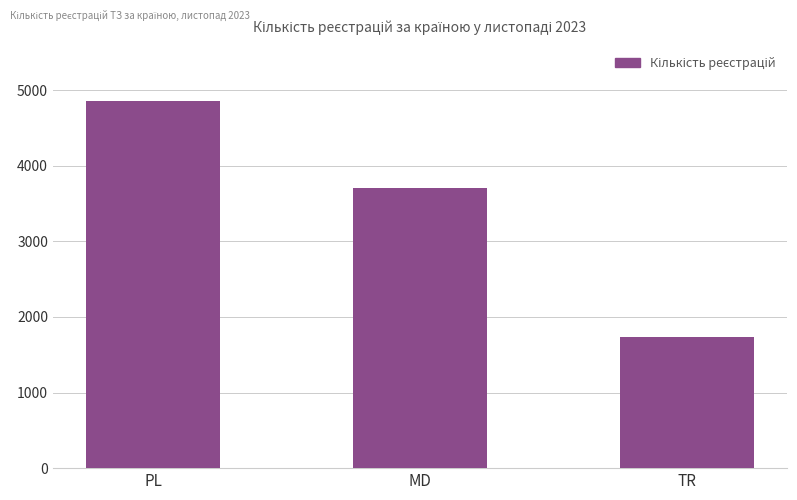

Approximately how many times larger is the value at MD compared to PL?

0.8